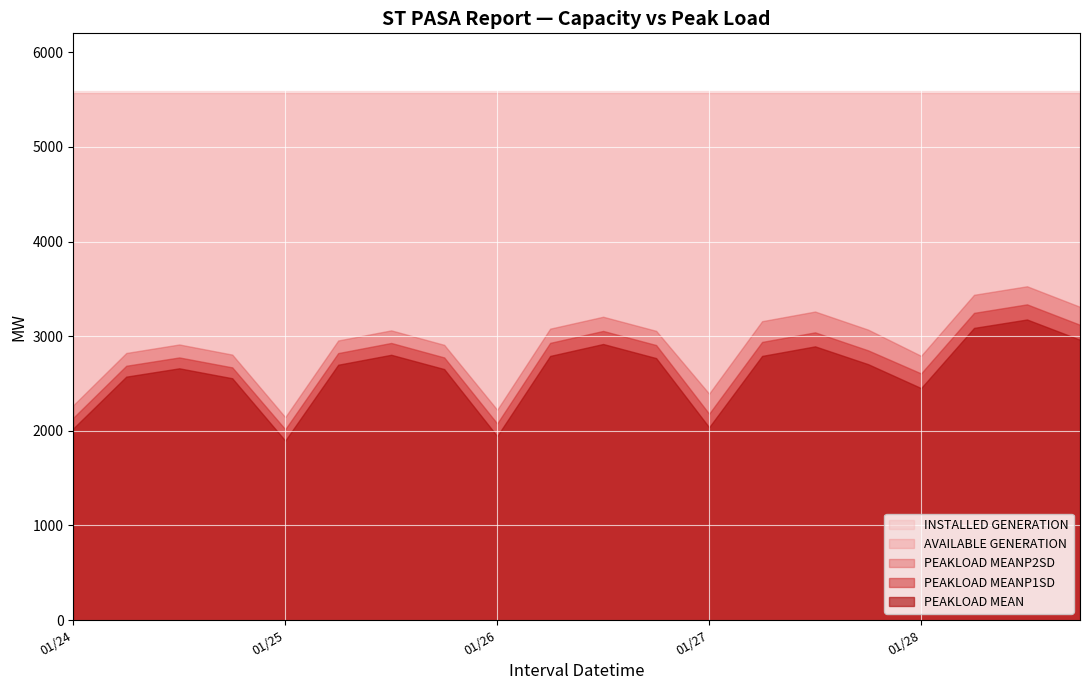

How many interior local valleys does the PEAKLOAD MEANP1SD series have?

4